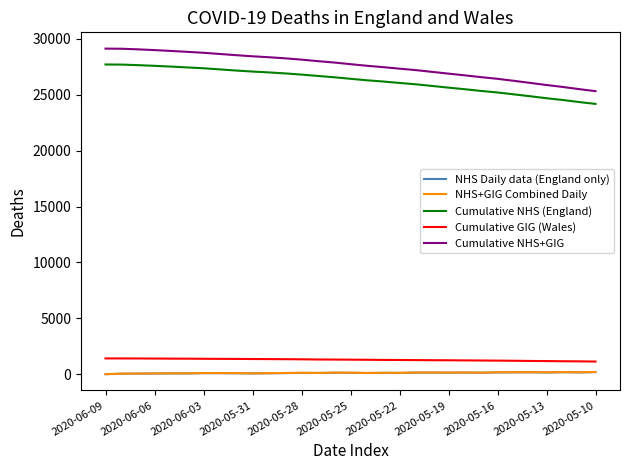

True or false: NHS Daily data (England only) and Cumulative GIG (Wales) intersect in this chart.

False